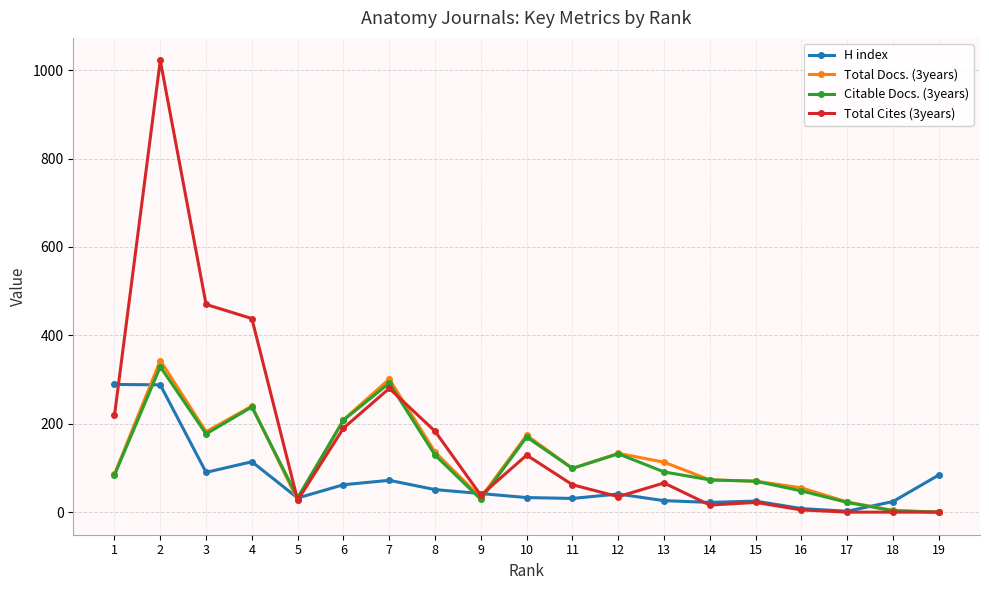

Which series has the largest total across all categories?

Total Cites (3years)